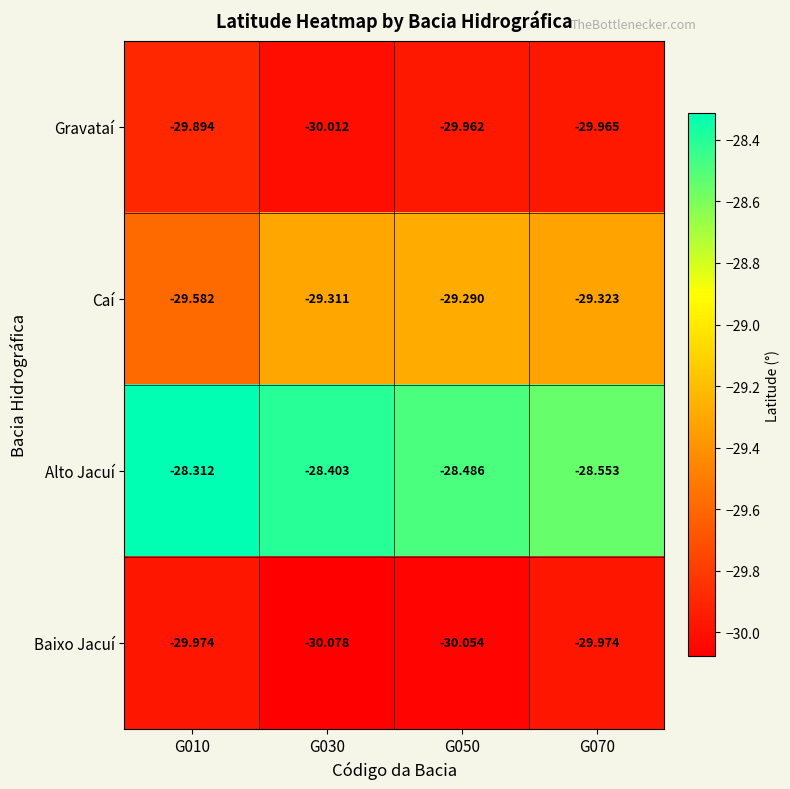

At G070, list the series in order from smallest to largest.

Baixo Jacuí, Gravataí, Caí, Alto Jacuí